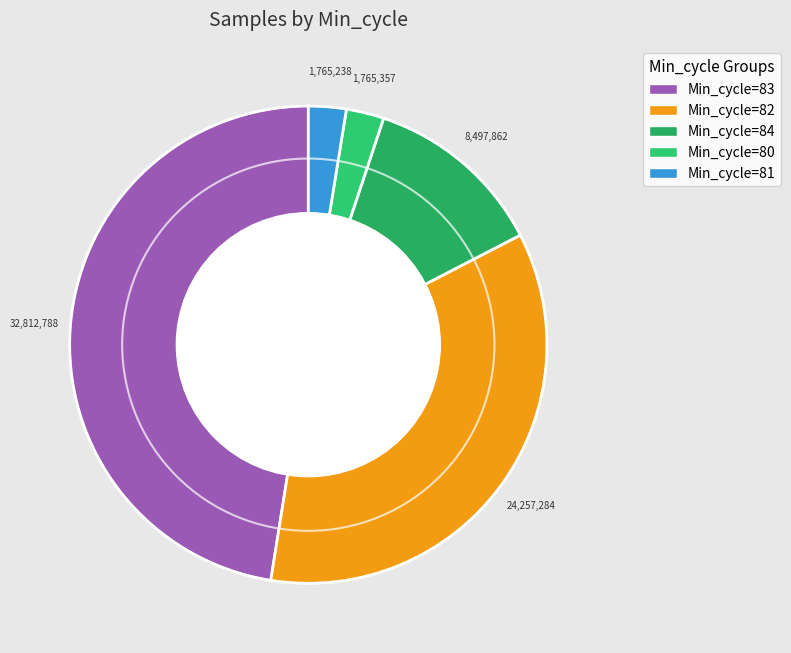

Is there any slice that represents more than half of the pie?

No